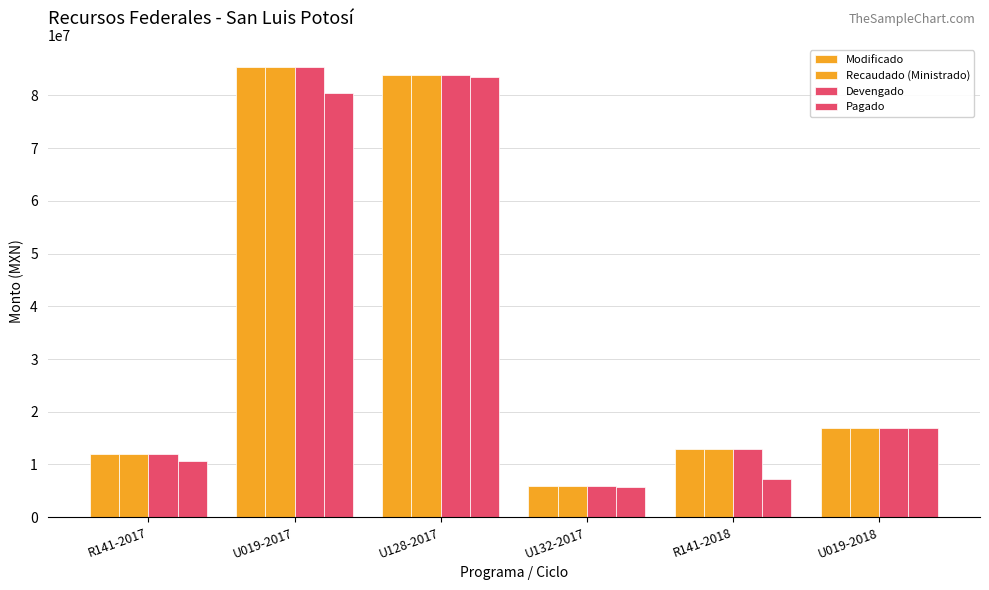

Where is Devengado nearest to the value 45638436?

U019-2018